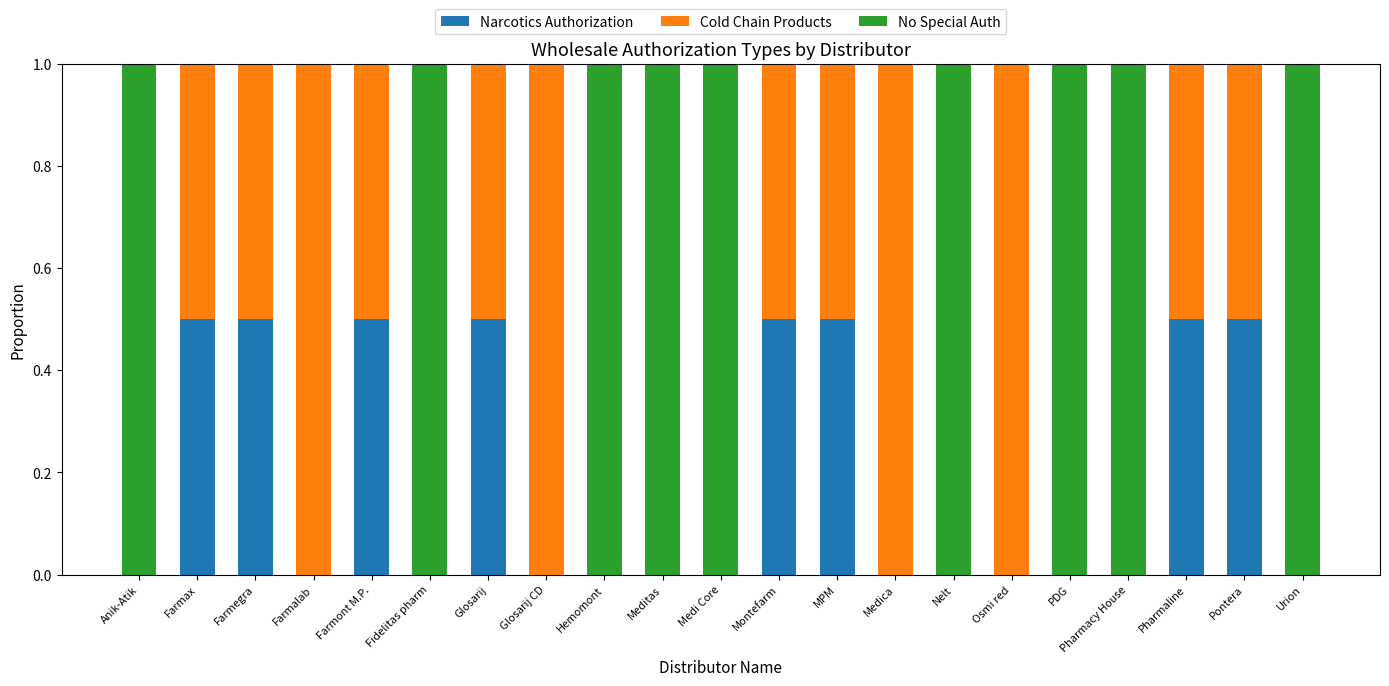

Is it true that Narcotics Authorization equals 0.5 at Montefarm?

True